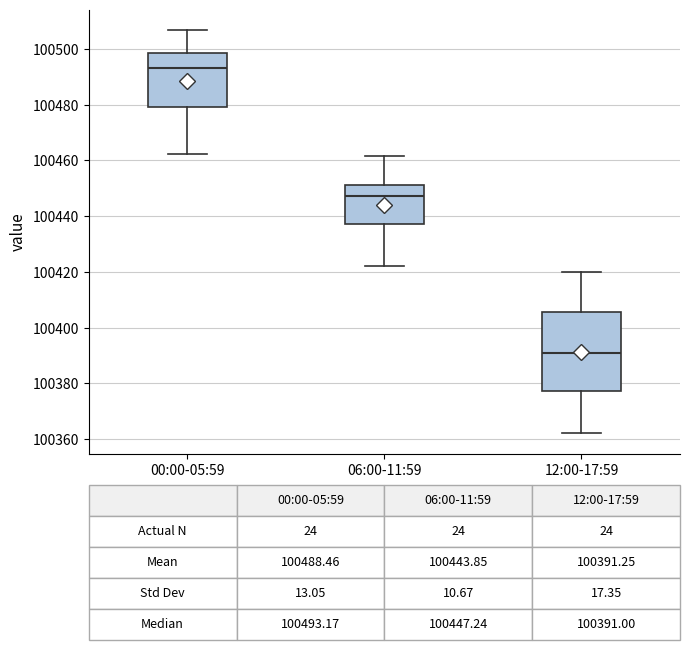

Which box is the tallest, from its lower edge to its upper edge?

12:00-17:59